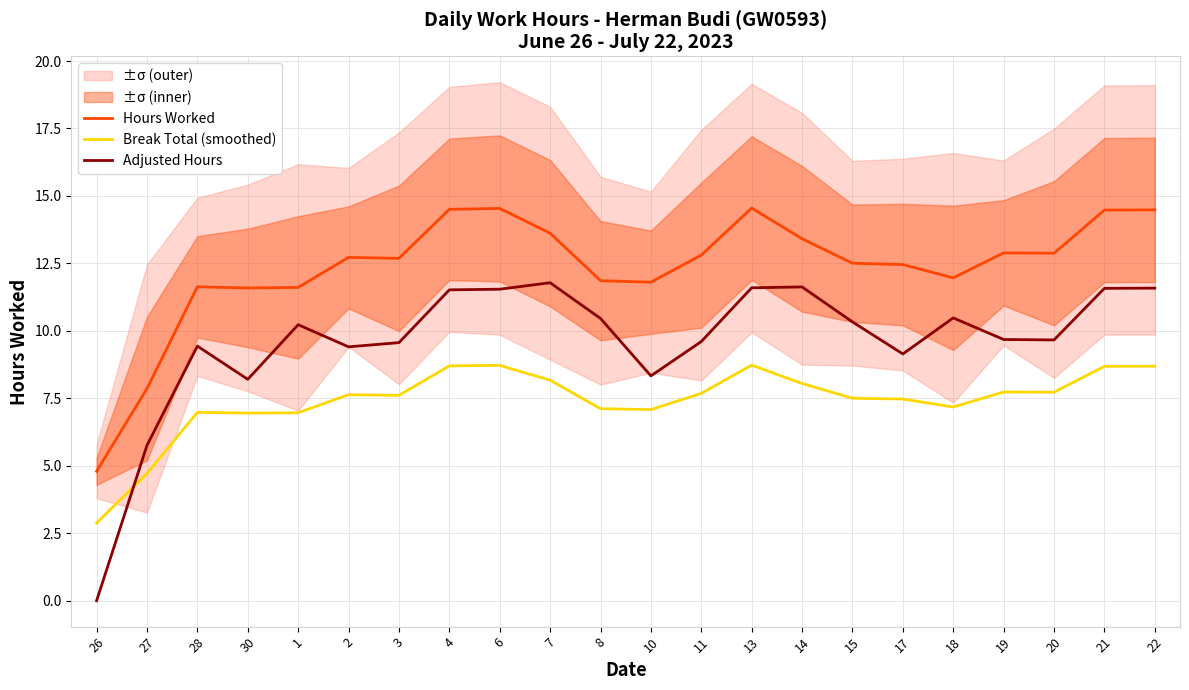

What is the value of the Adjusted Hours point at the 10th from the left?

11.8